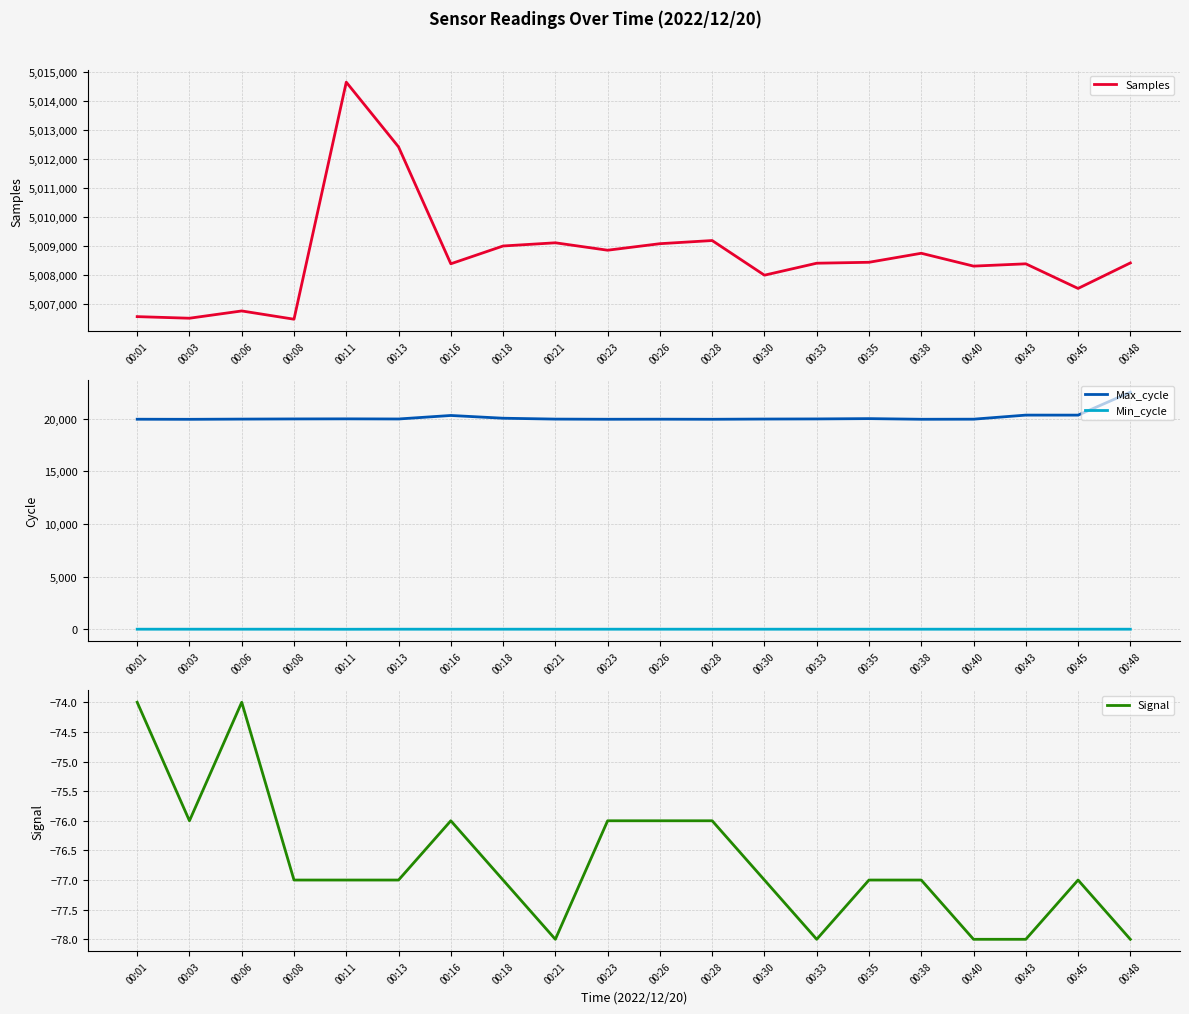

True or false: Samples and Min_cycle cross at least once.

False